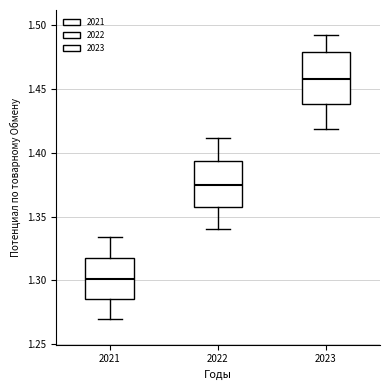

Where is the lower edge of the box at x = 2023 on the y-axis? The values are not printed on the chart, so give them approximately, as read against the axis.

1.440